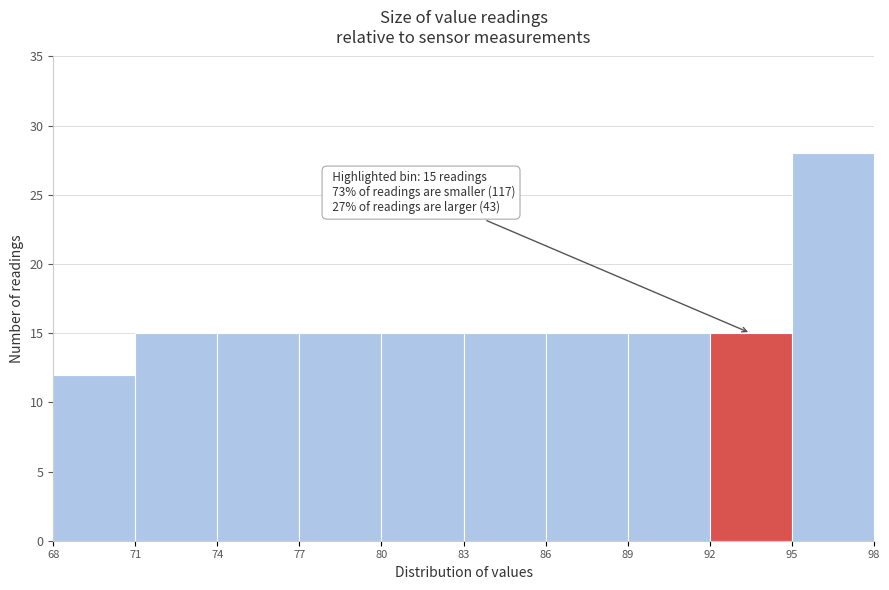

Over which range of the x-axis is the bar tallest?

95 to 98